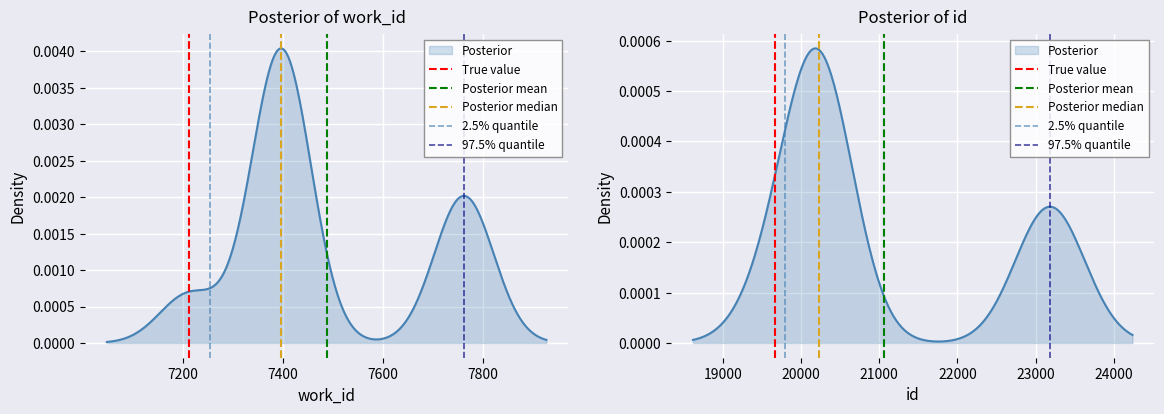

Where is True value nearest to the value 0?

7000